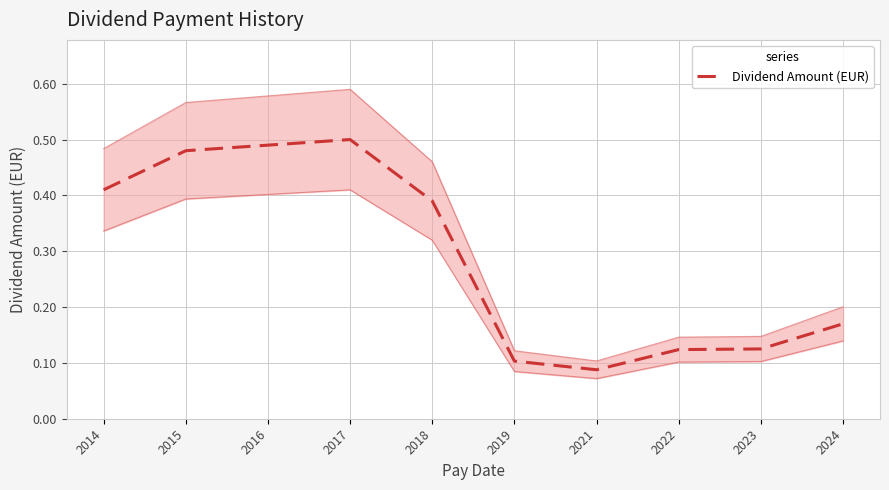

How many points are lower than both their immediate neighbors (excluding endpoints)?

1